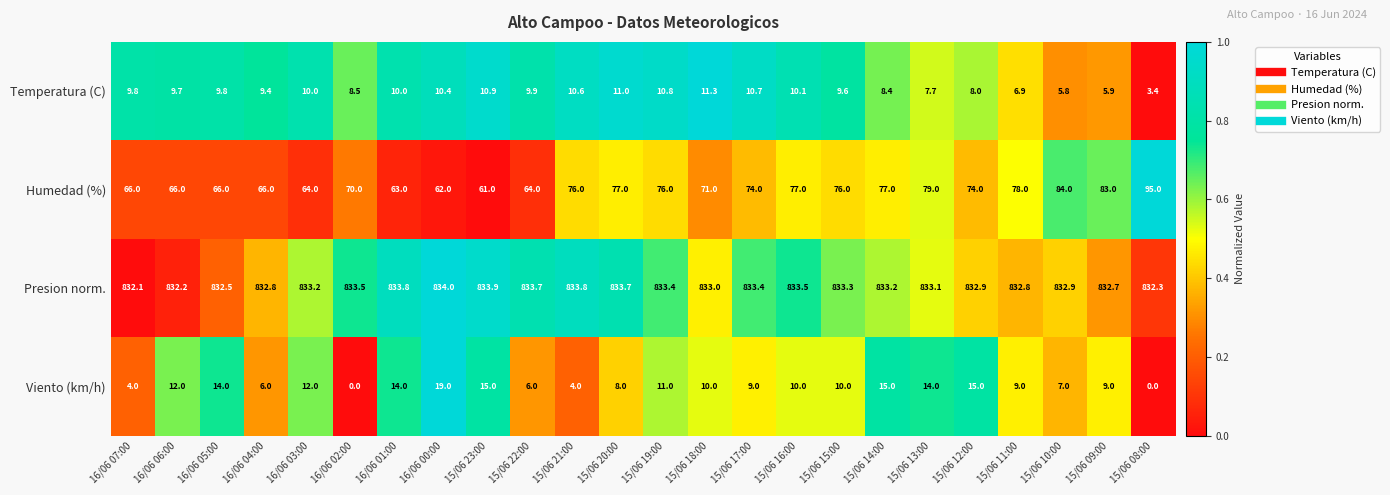

What is the maximum value shown in the chart?

834.0